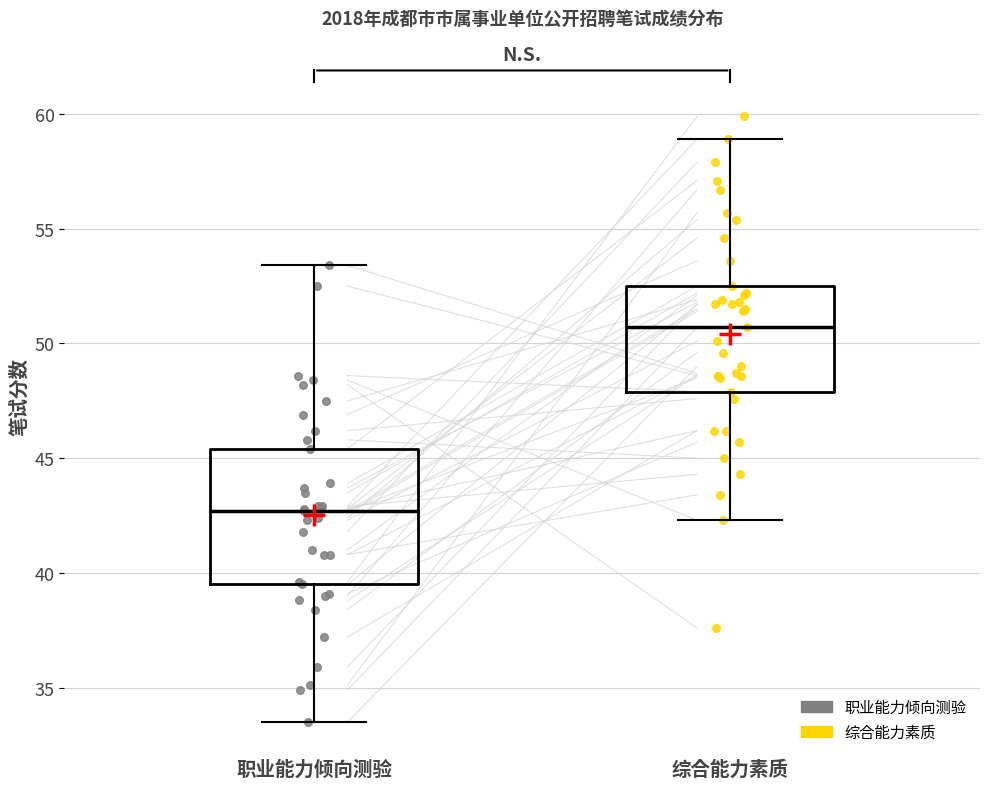

Reading left to right, read every box against the y-axis: the position of its median line, the range the box covers, and the ends of its whiskers. The values are not printed on the chart, so give them approximately, as read against the axis.

职业能力倾向测验: median 42.5, box 39.5 to 45.5, whiskers 33.5 to 53.5
综合能力素质: median 50.5, box 48.0 to 52.5, whiskers 42.5 to 59.0